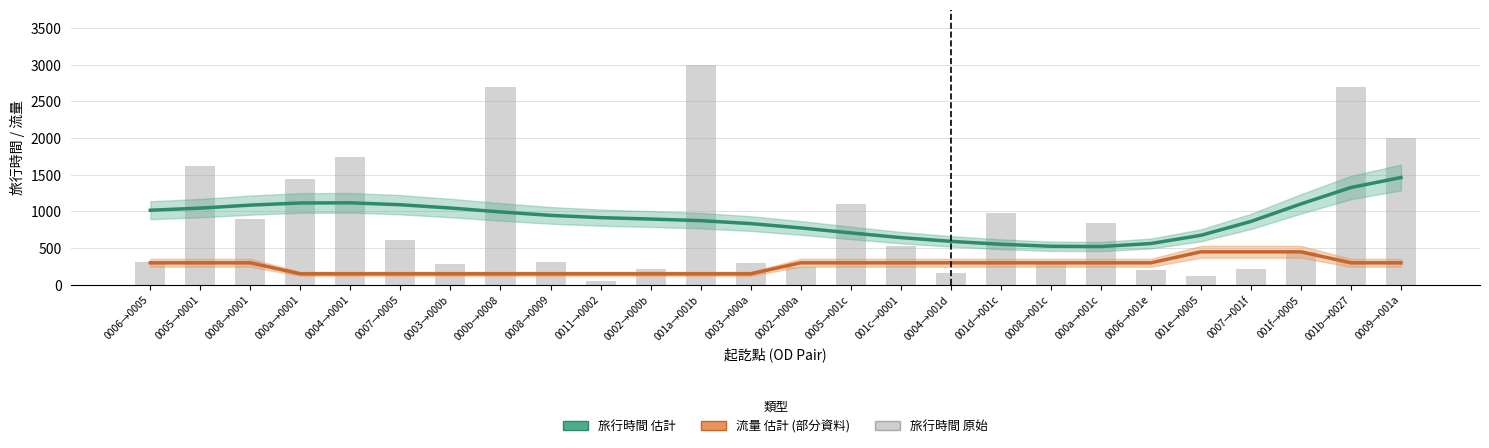

What is the difference between the second highest and minimum values in the 旅行時間 (估計) series?

805